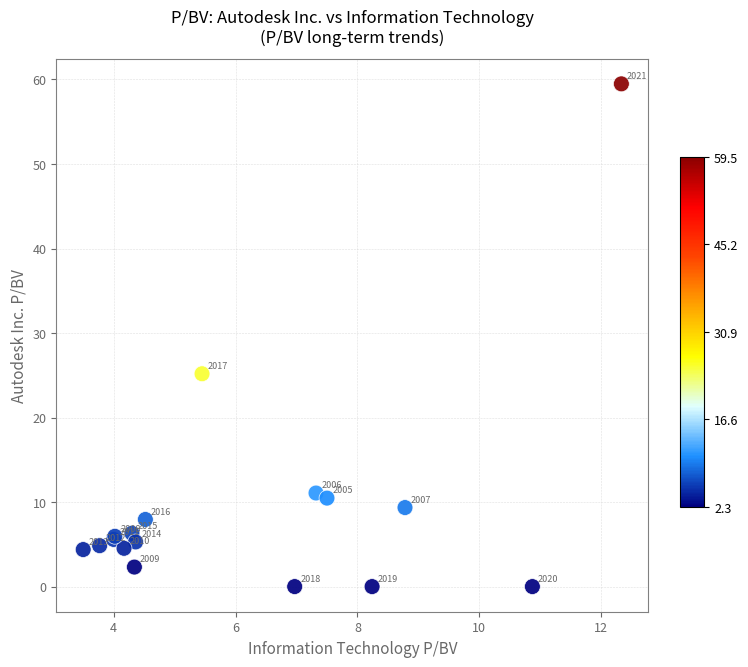

What Y value in the scatter plot is closest to 29?

25.2